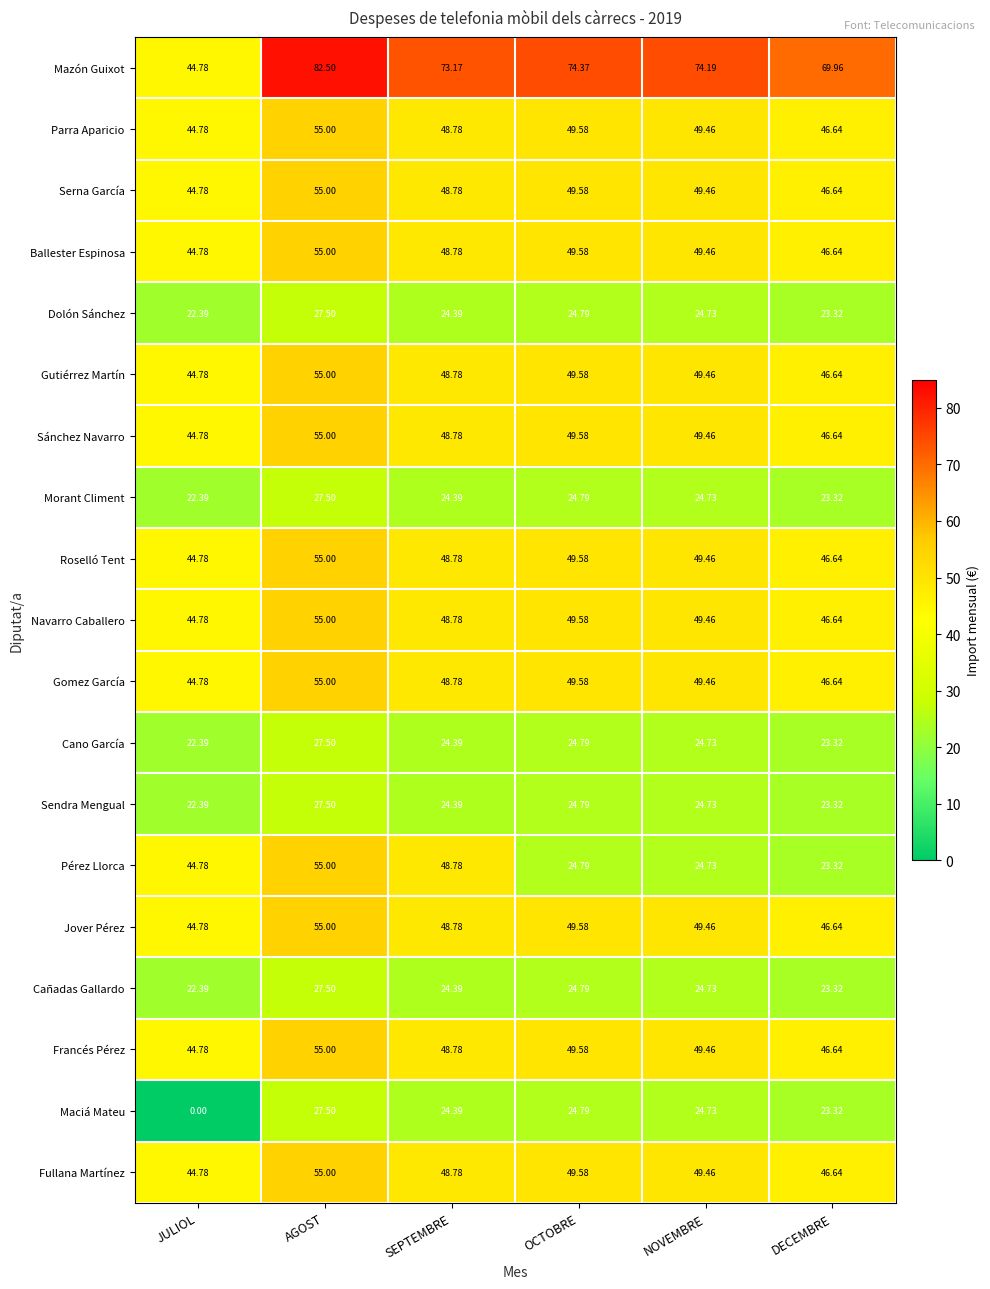

How many values in the Sendra Mengual series are below 24?

2